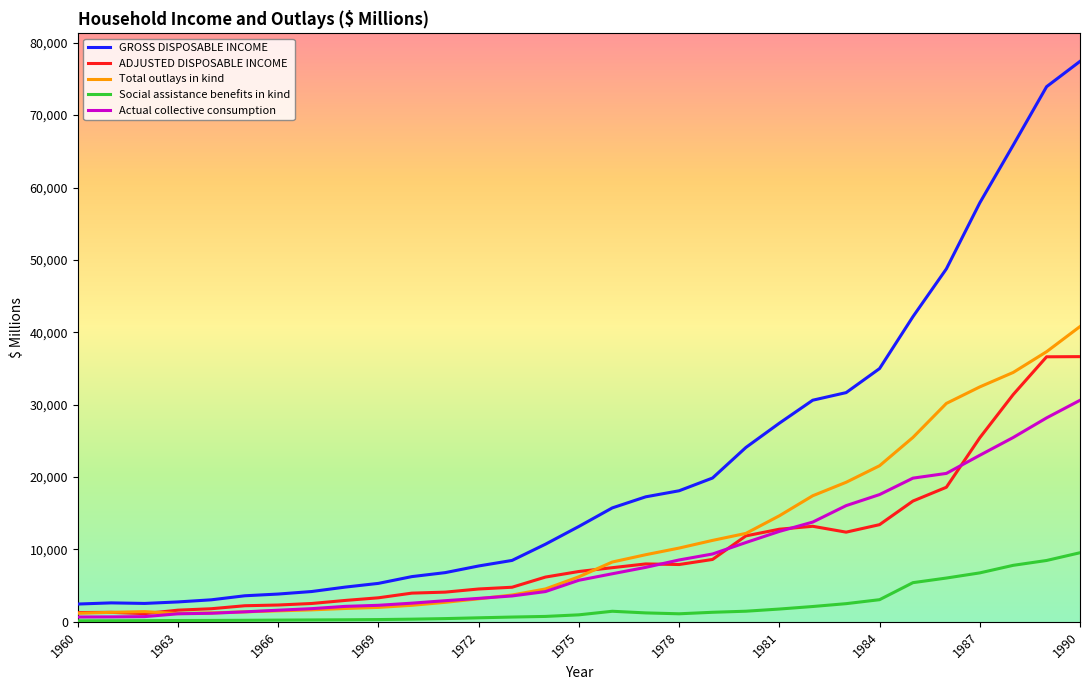

Which series has the largest range (max minus min)?

GROSS DISPOSABLE INCOME